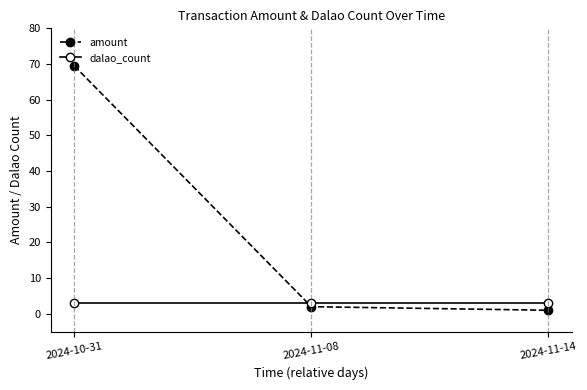

What is the spread (max minus min) of values at 2024-11-08?

1.0